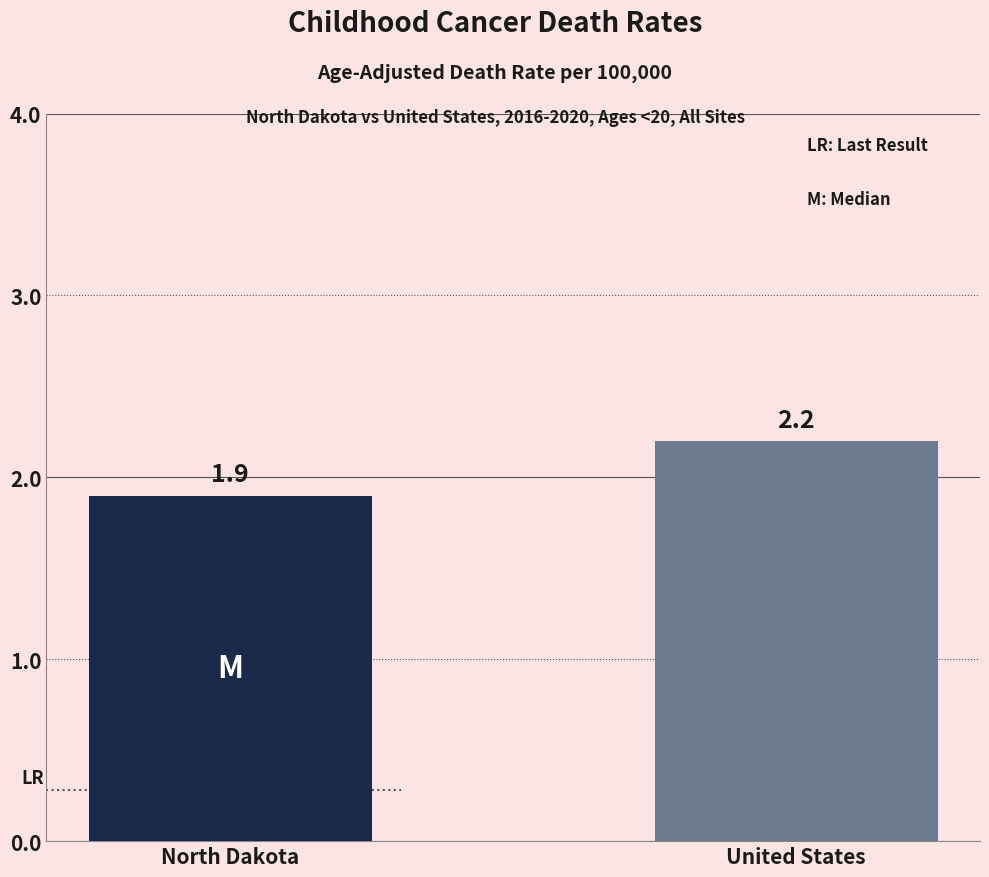

Rank the categories by value from lowest to highest.

North Dakota, United States